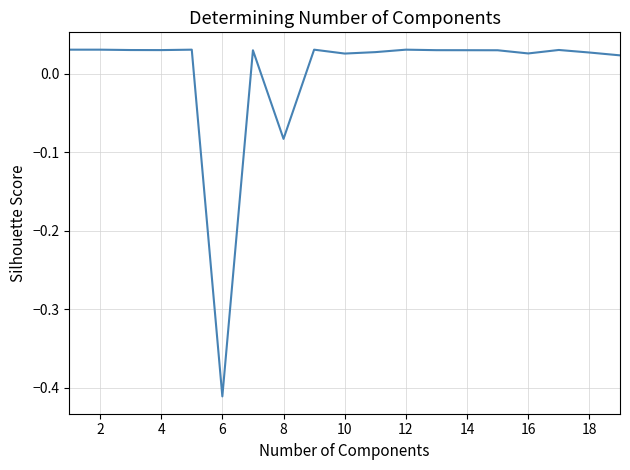

Does the chart display data point markers on the line(s)?

No